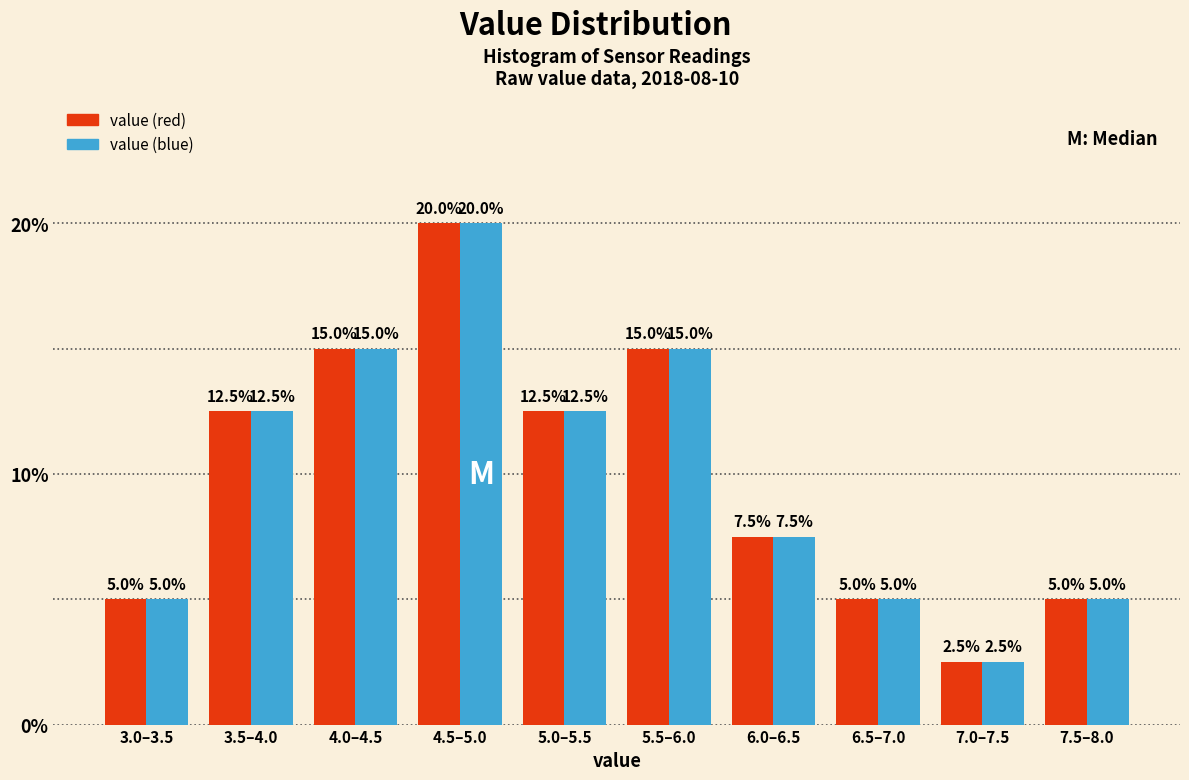

Reading left to right, what are all the values shown in this chart?

value (red): 3.0–3.5=5.0	3.5–4.0=12.5	4.0–4.5=15.0	4.5–5.0=20.0	5.0–5.5=12.5	5.5–6.0=15.0	6.0–6.5=7.5	6.5–7.0=5.0	7.0–7.5=2.5	7.5–8.0=5.0
value (blue): 3.0–3.5=5.0	3.5–4.0=12.5	4.0–4.5=15.0	4.5–5.0=20.0	5.0–5.5=12.5	5.5–6.0=15.0	6.0–6.5=7.5	6.5–7.0=5.0	7.0–7.5=2.5	7.5–8.0=5.0